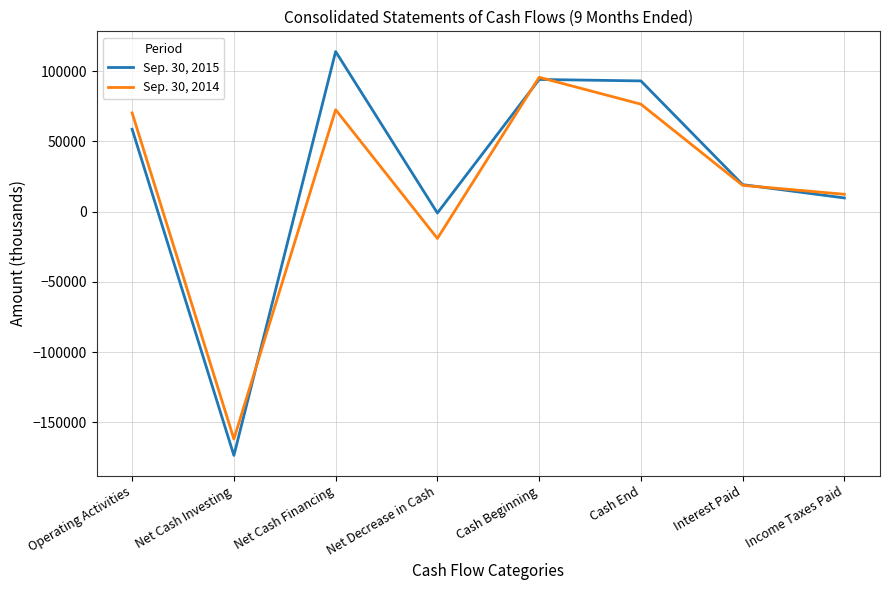

What is the average value of the Sep. 30, 2014 series?

20585